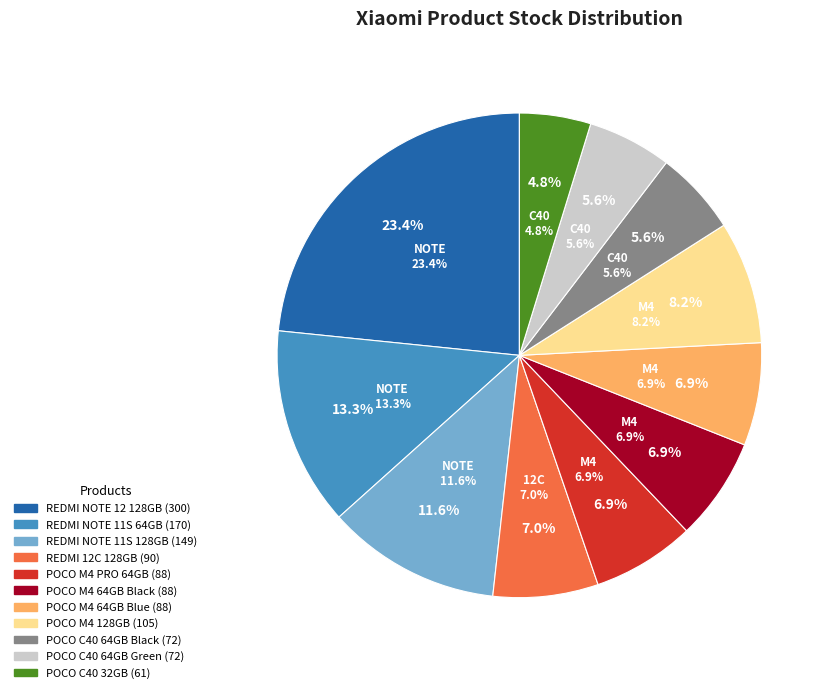

What is the smallest slice in the pie chart?

POCO C40 32GB